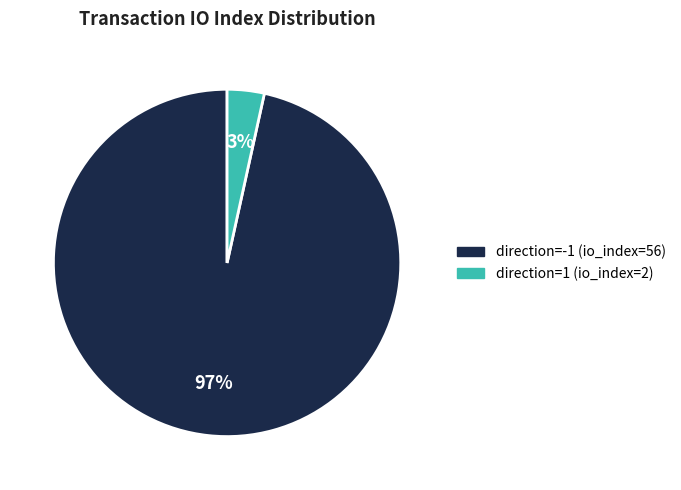

Rank the categories by value from lowest to highest.

direction=1 (io_index=2), direction=-1 (io_index=56)